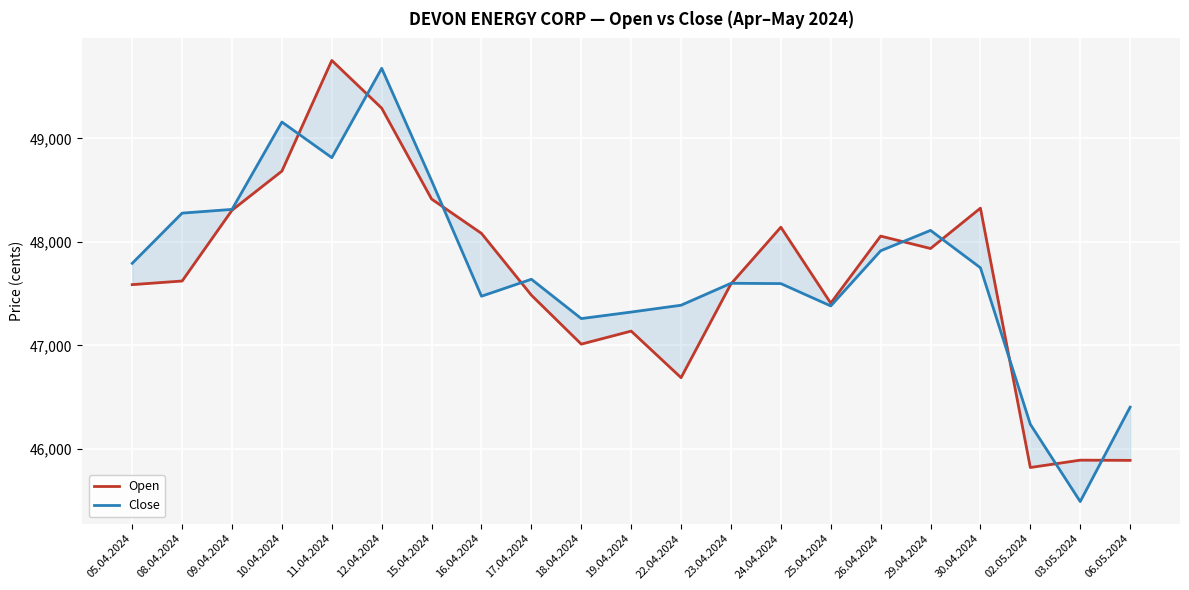

What is the sum of the Open values at 06.05.2024 and 10.04.2024?

94575